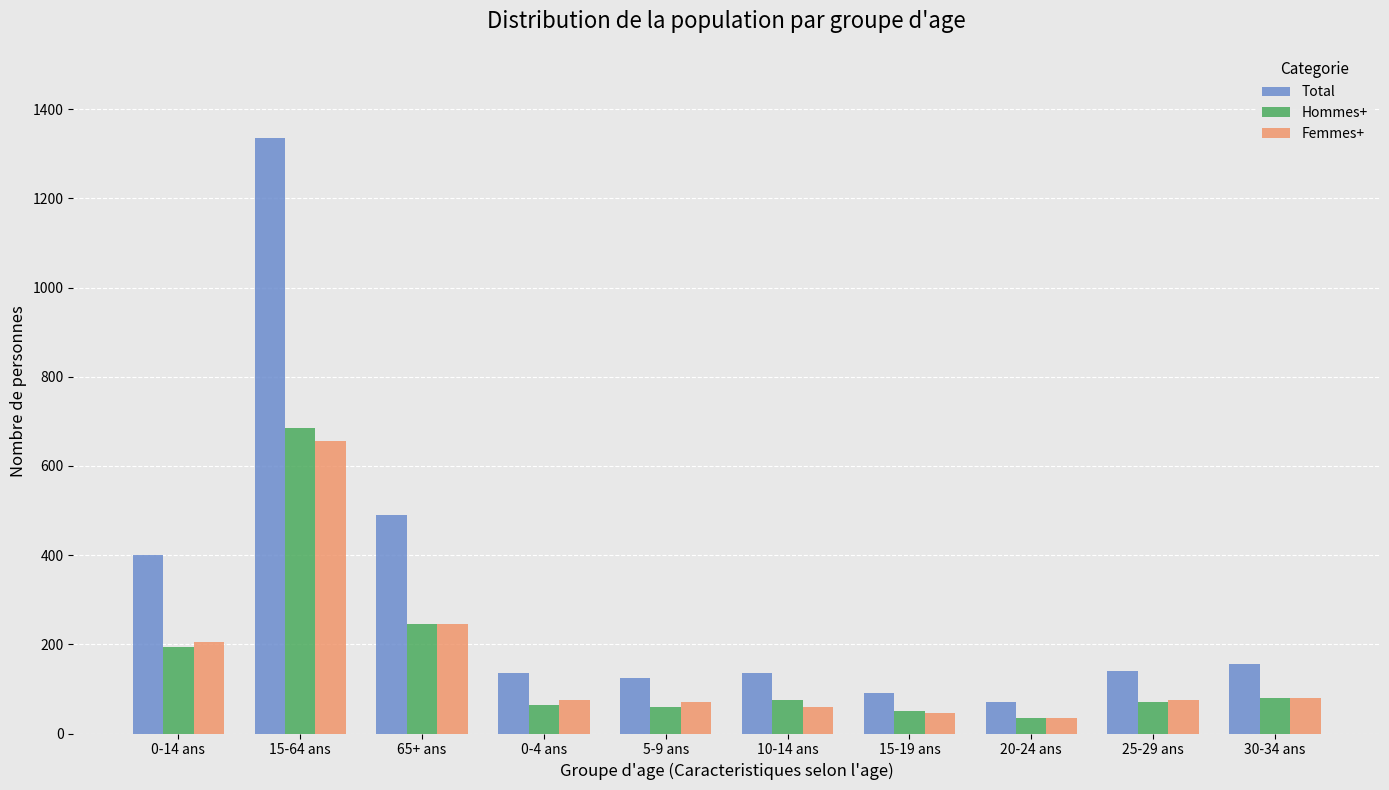

The value of Total at 0-4 ans is 228. True or false?

False